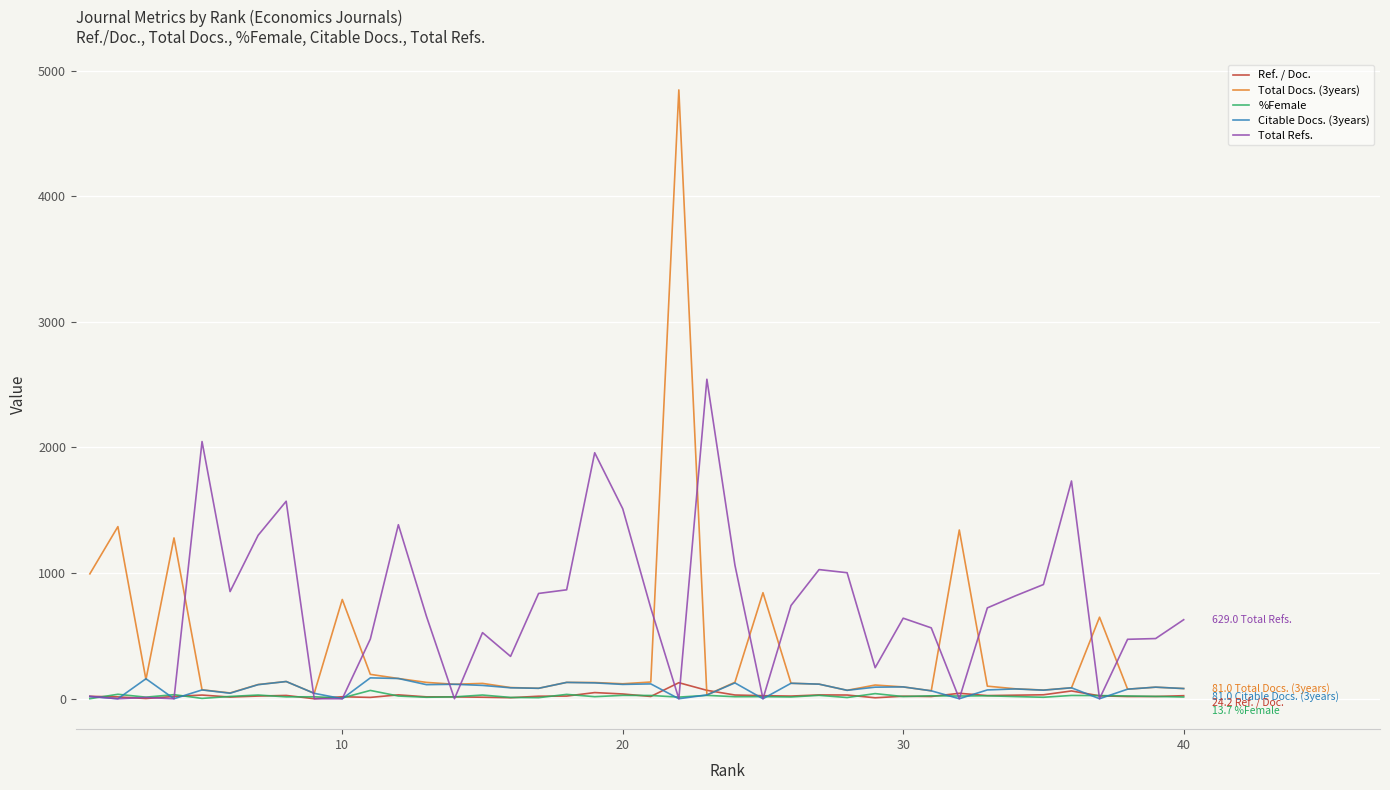

What is the difference between the second highest and minimum values in the Total Docs. (3years) series?

1340.0